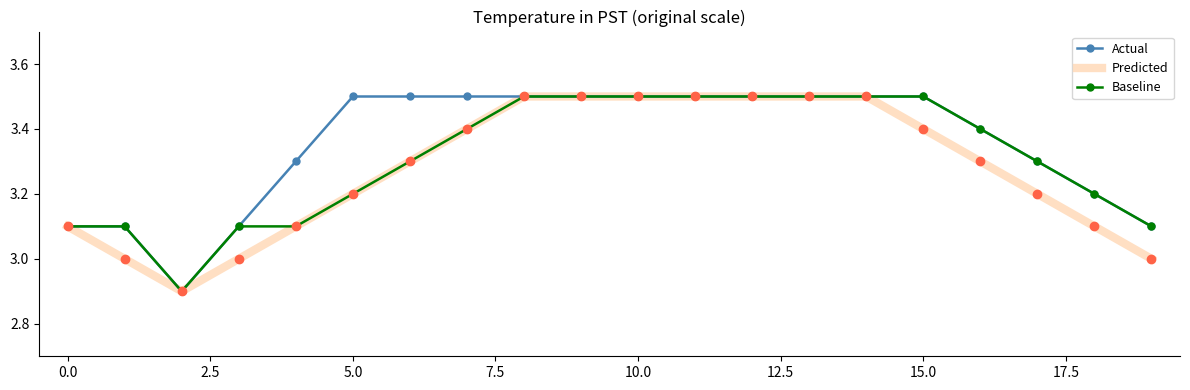

List the series in order of their overall mean, lowest first.

Predicted, Baseline, Actual